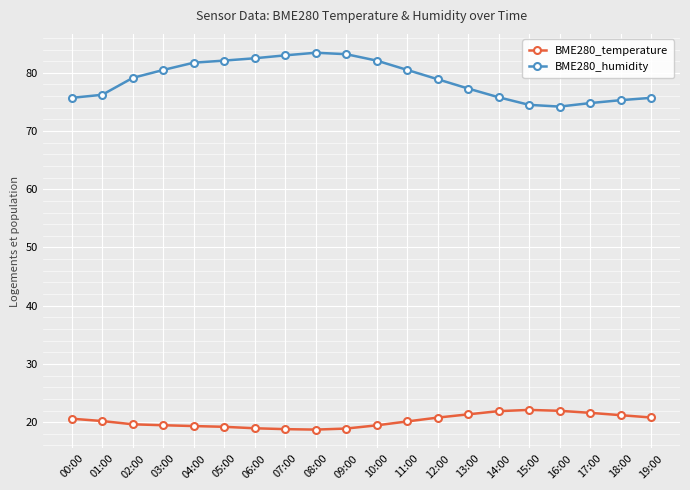

What is the total value across all series at 12:00?

99.7